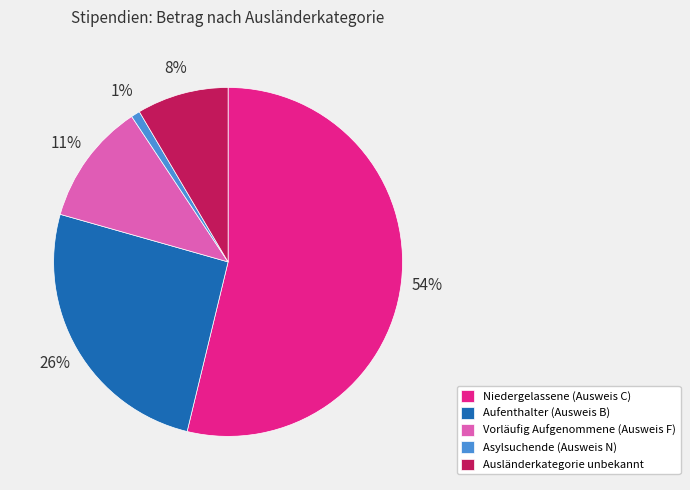

To the nearest percent, what is the combined percentage of Vorläufig Aufgenommene (Ausweis F) and Niedergelassene (Ausweis C)?

65%